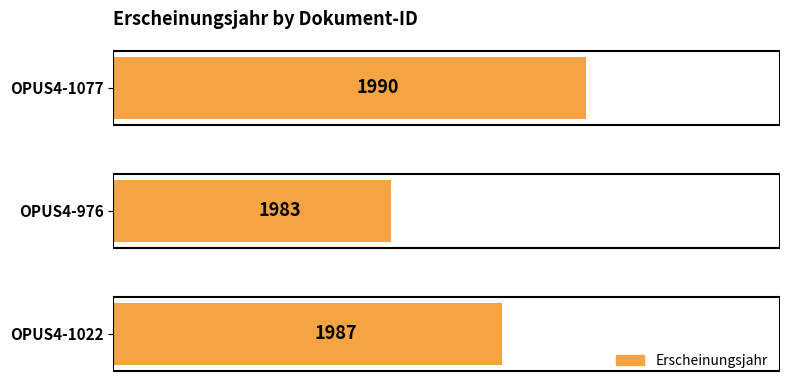

List the labels in order of value, largest first.

OPUS4-1077, OPUS4-1022, OPUS4-976